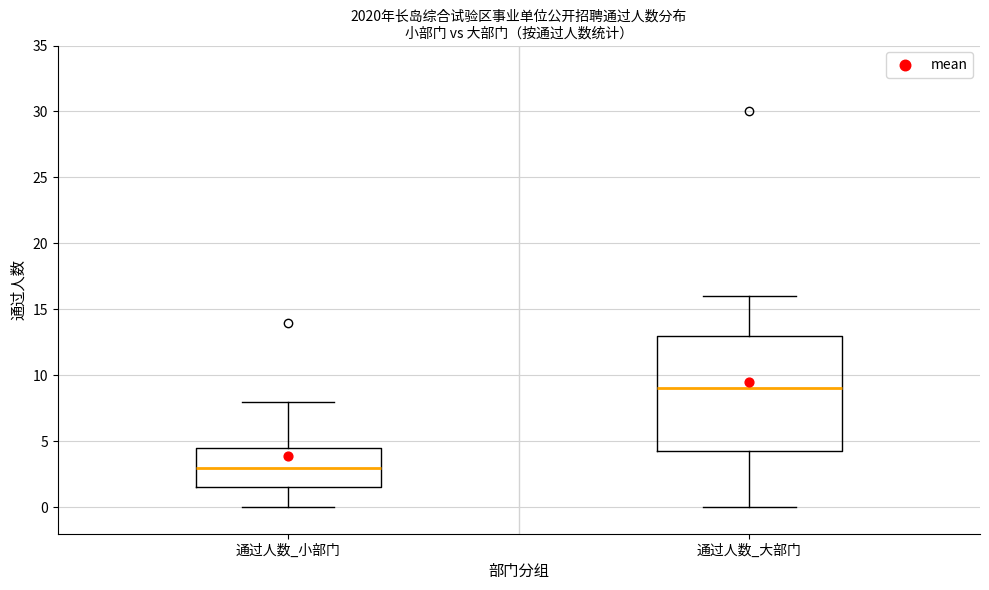

Where is the upper edge of the box for 通过人数_小部门 on the y-axis? The values are not printed on the chart, so give them approximately, as read against the axis.

4.5